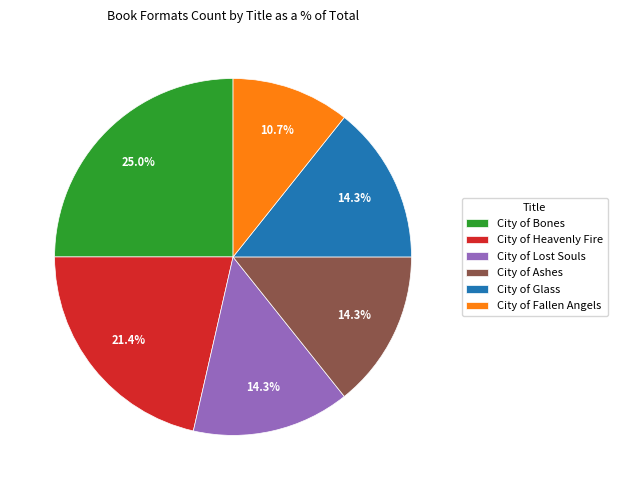

Which category has the biggest portion of the pie?

City of Bones